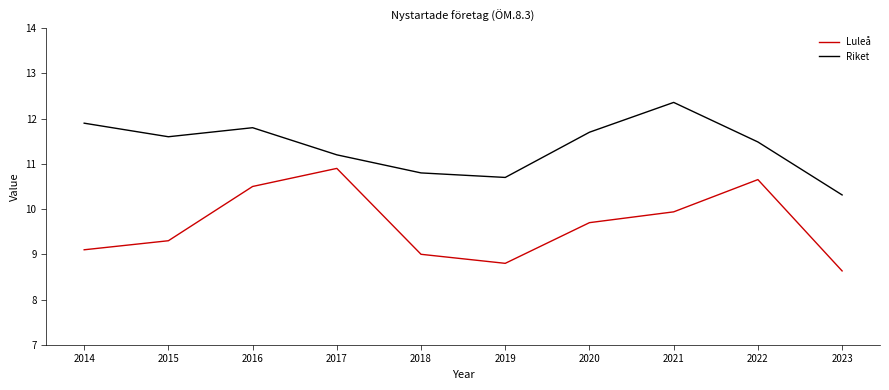

Is it true that Luleå equals 8.6 at 2023?

True